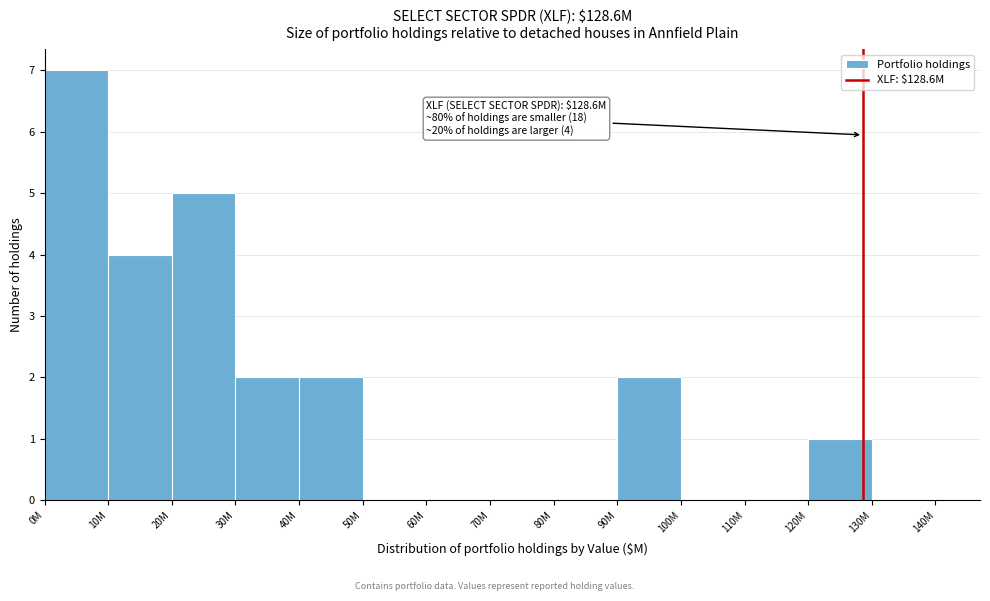

Reading left to right, transcribe all the data shown in this chart.

0M=7	10M=4	20M=5	30M=2	40M=2	50M=0	60M=0	70M=0	80M=0	90M=2	100M=0	110M=0	120M=1	130M=0